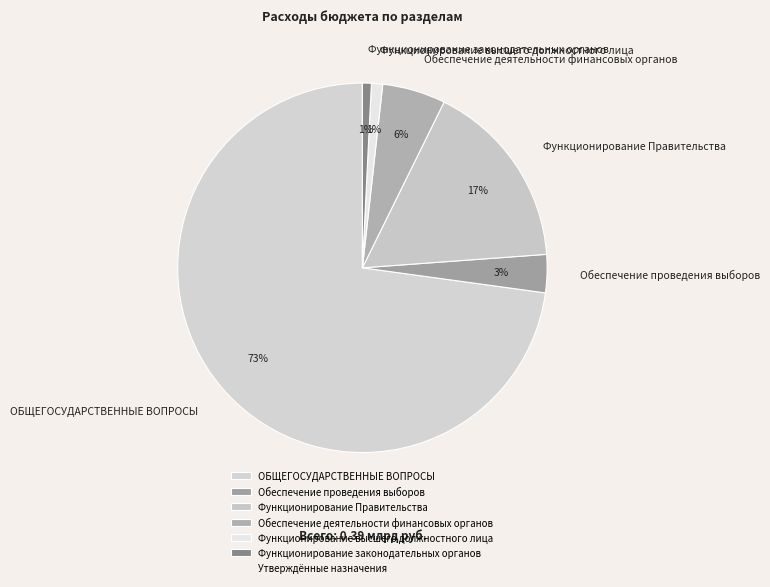

How many slices are in this pie chart?

6